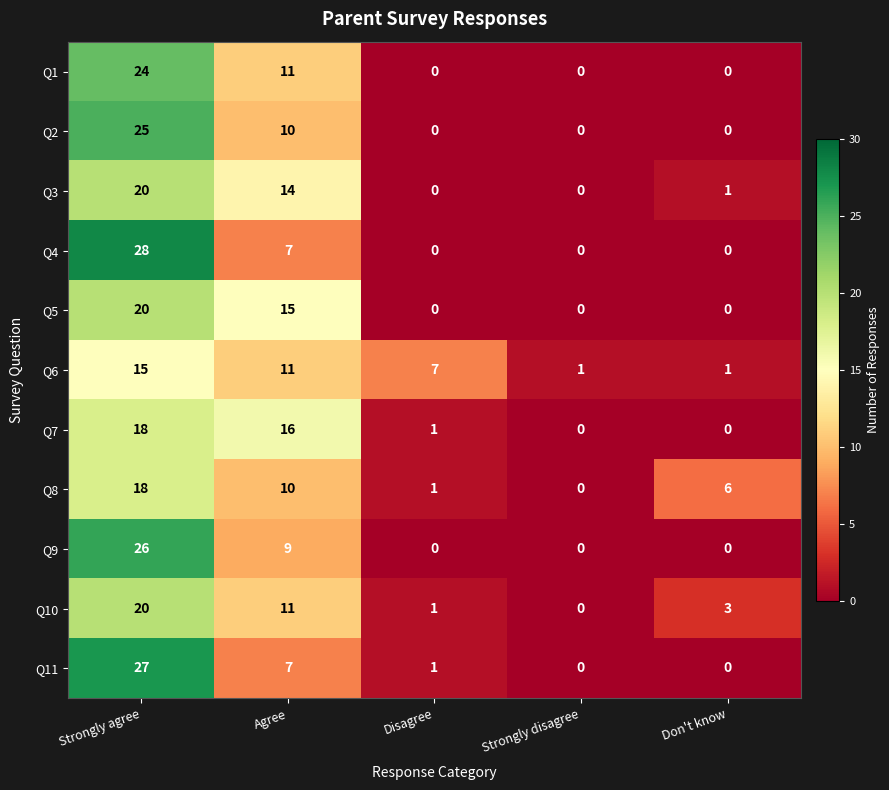

At how many categories does at least one series exceed 8?

2